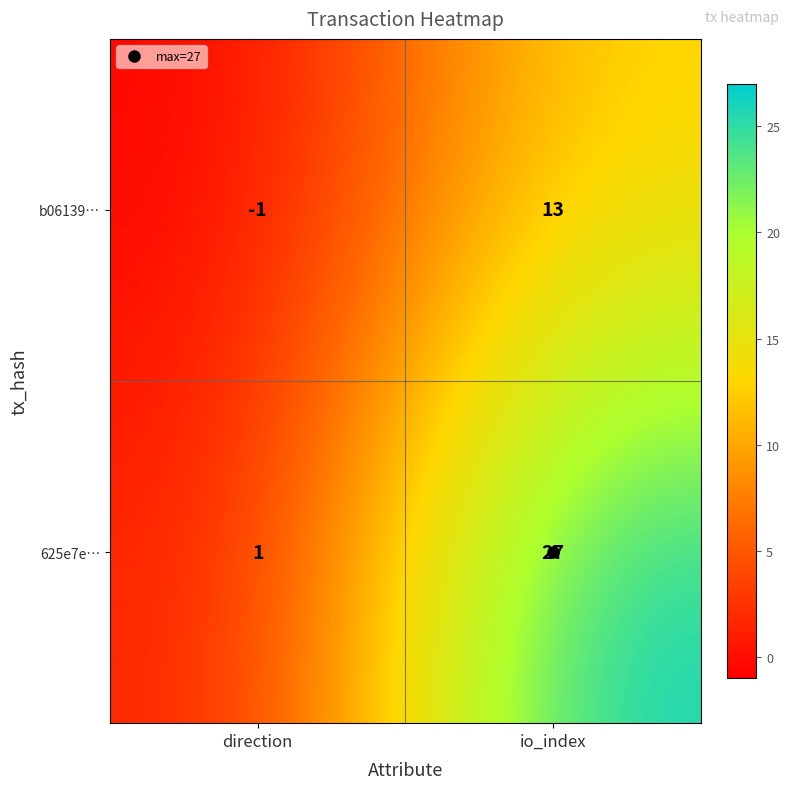

Which label corresponds to the smallest value in the chart?

direction